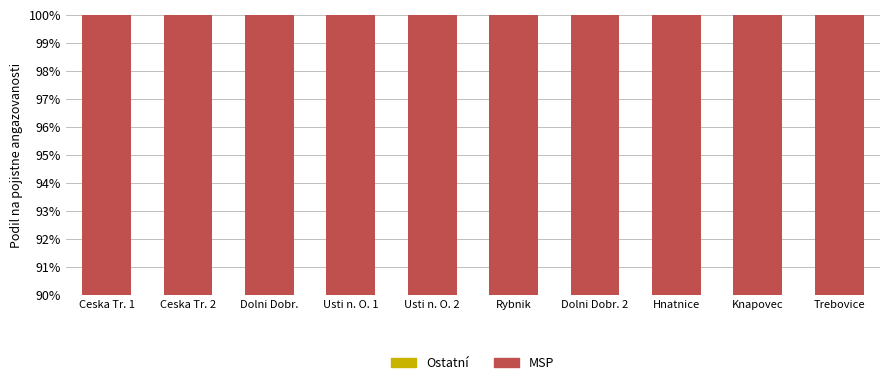

The MSP series shows 29.0 at Dolni Dobr. 2. True or false?

False